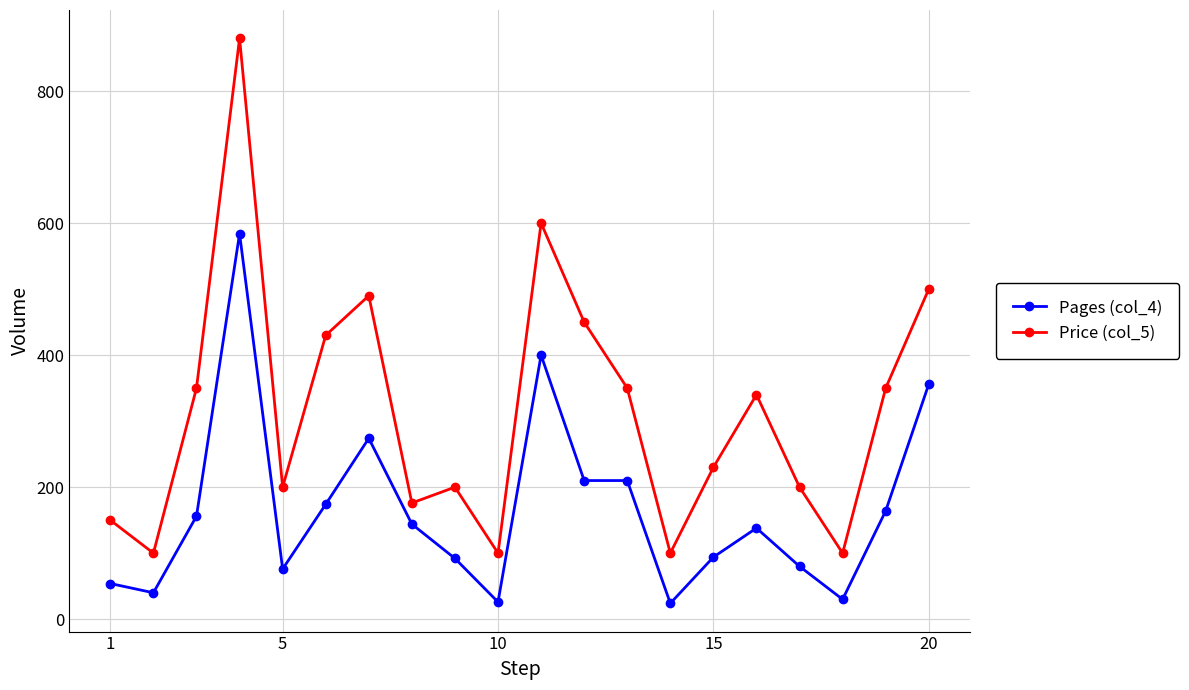

Which series has the largest range (max minus min)?

Price (col_5)